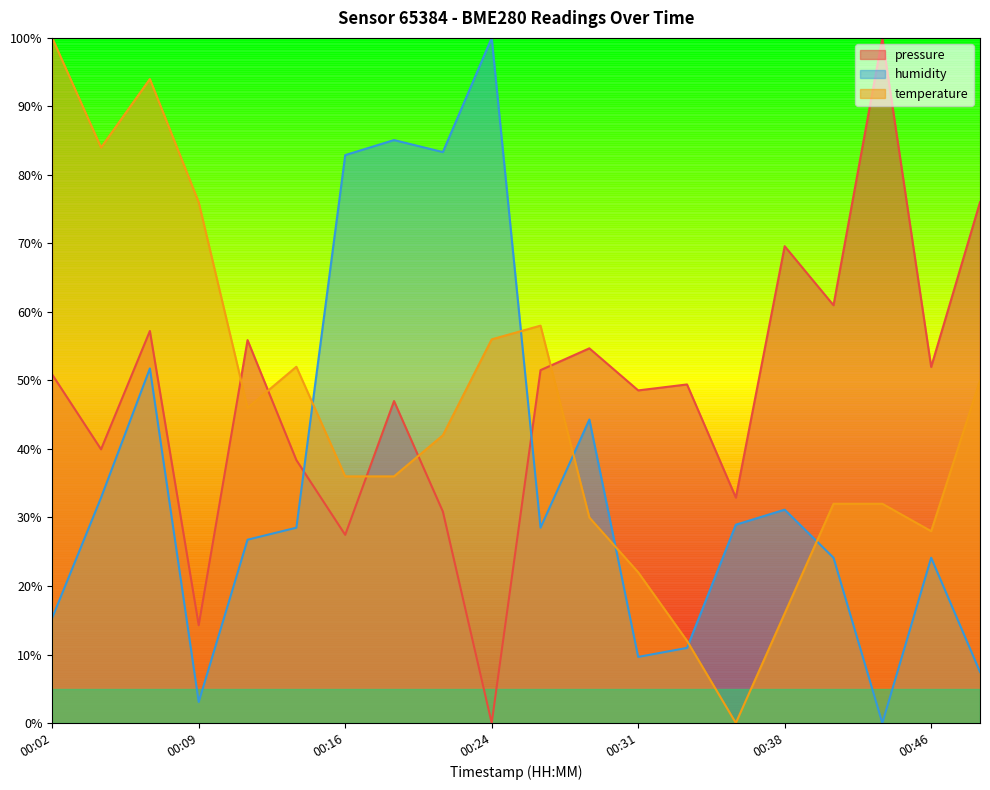

What is the difference between the humidity values at 00:02 and 00:46?

0.1